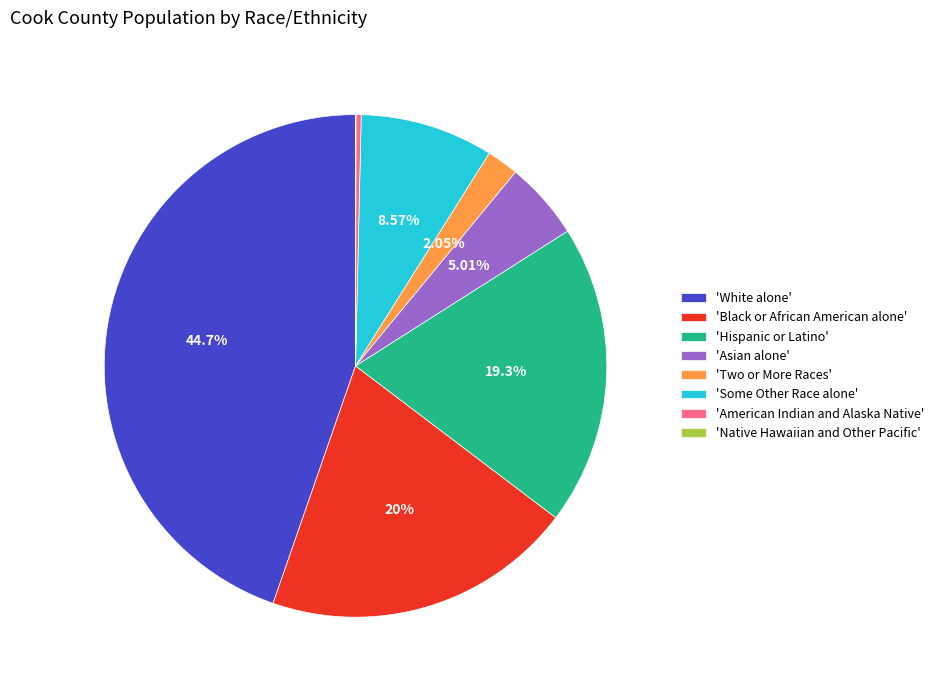

Does 'Black or African American alone' represent more than half of the total?

No